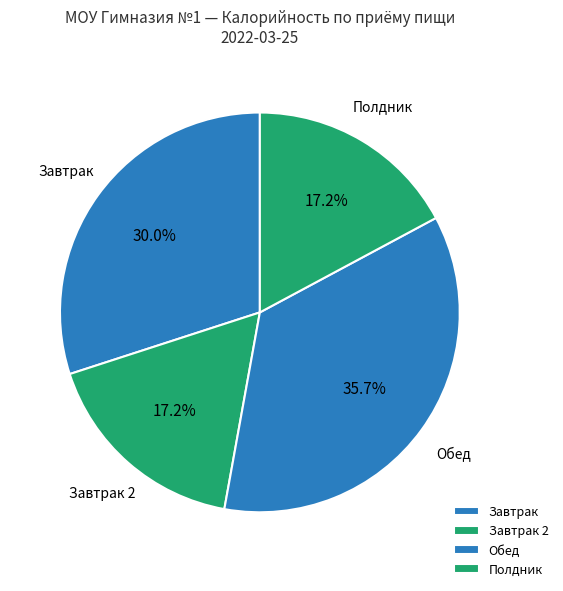

Approximately how many times larger is the value at Полдник compared to Завтрак 2?

1.0